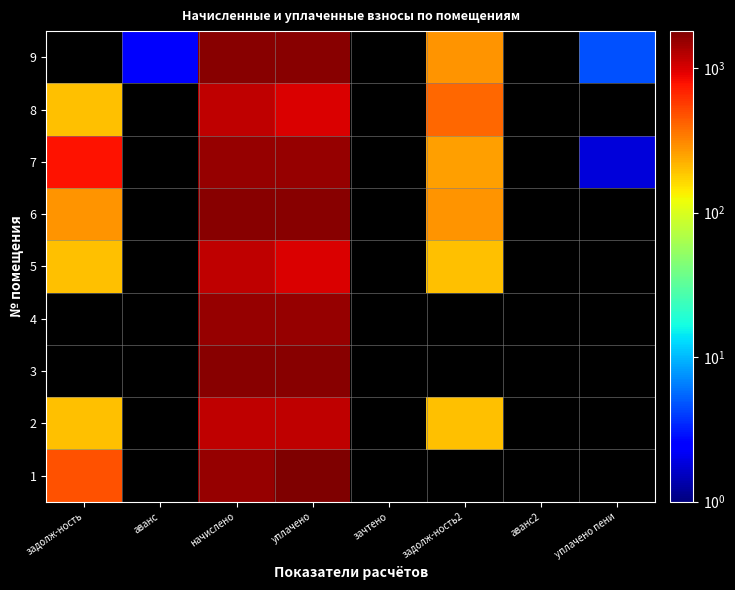

Read the 8 value at уплачено.

983.1